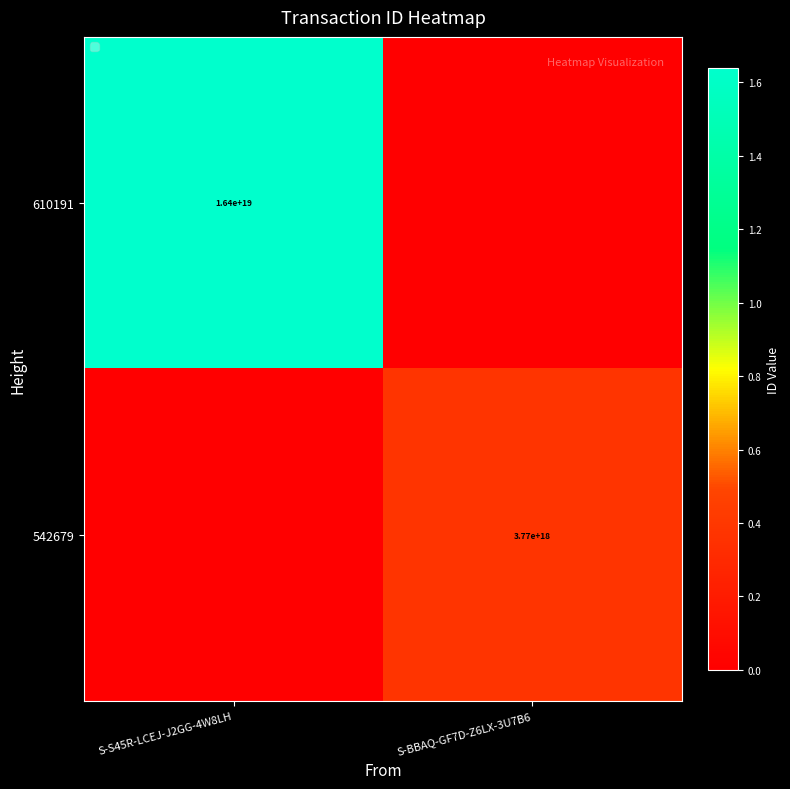

The value of 542679 at S-BBAQ-GF7D-Z6LX-3U7B6 is 3770000000000000000. True or false?

True